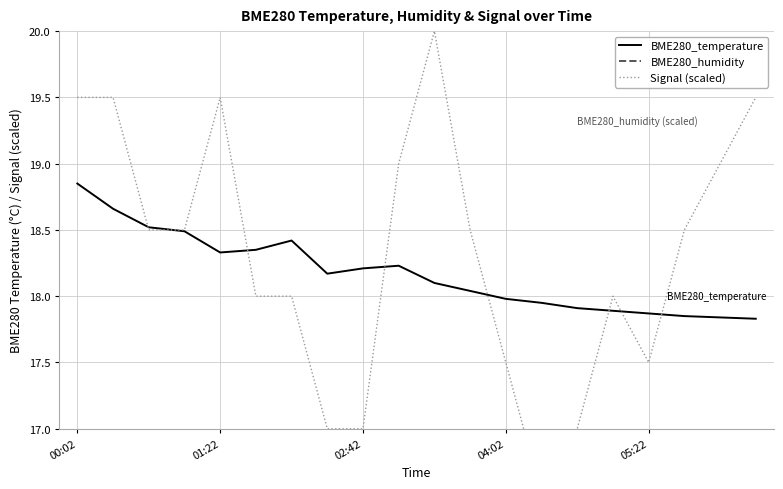

At which label does BME280_temperature reach its peak?

00:02